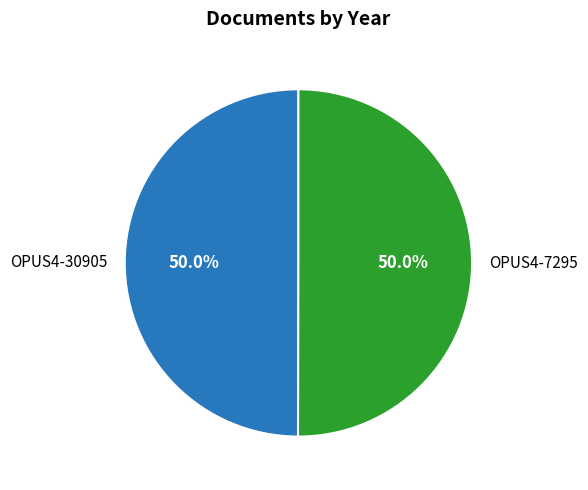

What is the ratio of the value at OPUS4-30905 to the value at OPUS4-7295?

1.0